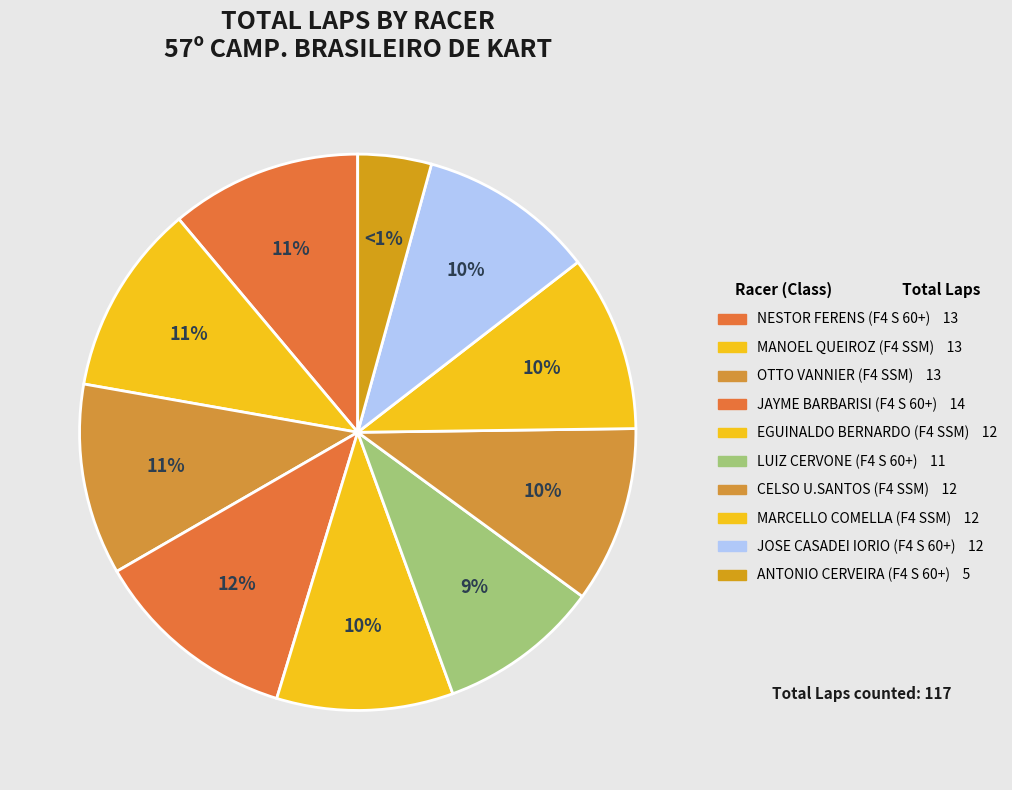

How many slices are in this pie chart?

5